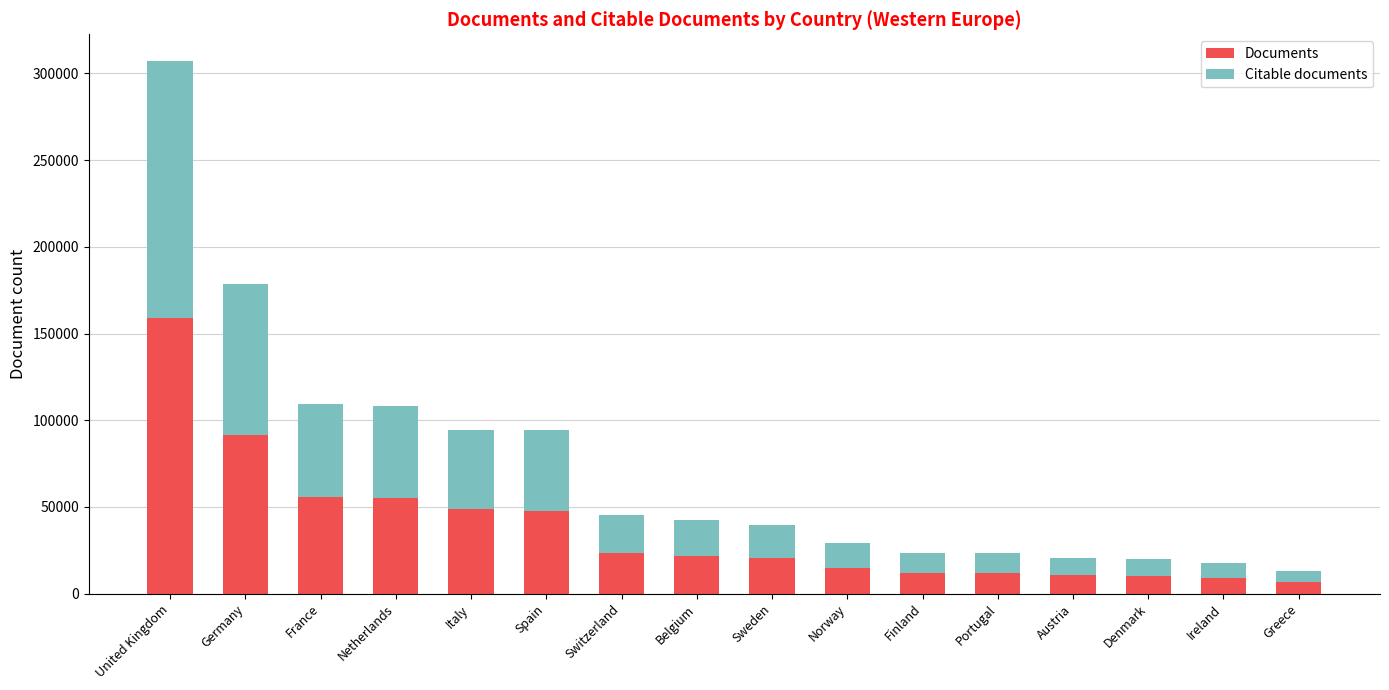

At which label is Documents closest to 82868?

Germany